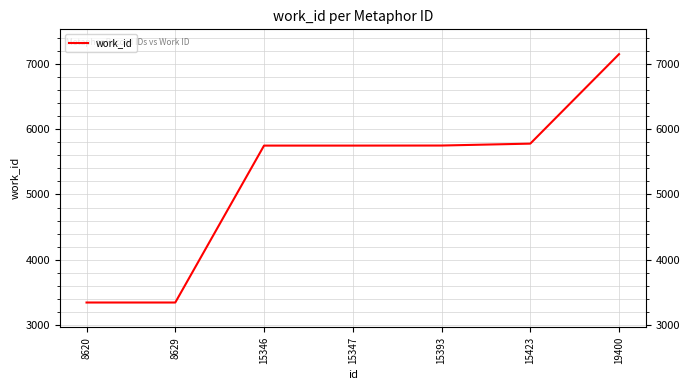

What is the difference between the maximum and minimum values?

3800